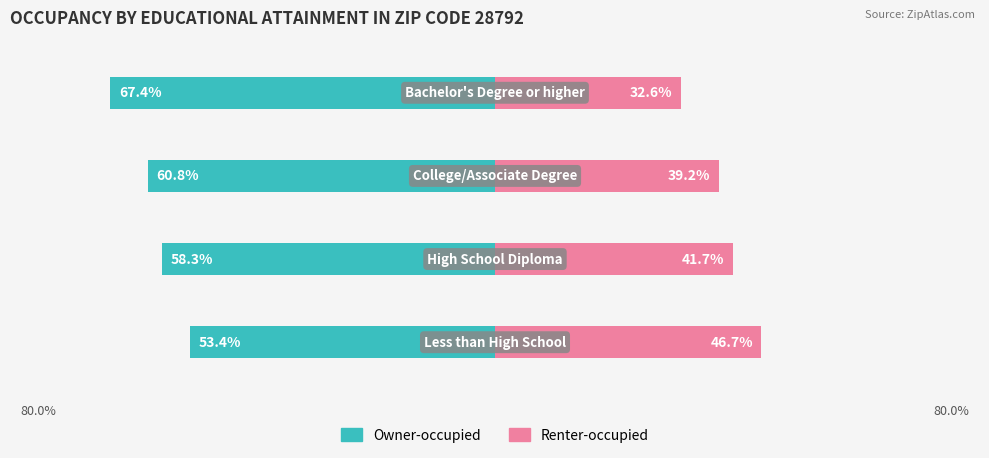

The value of Owner-occupied at 1 is -101.5. True or false?

False